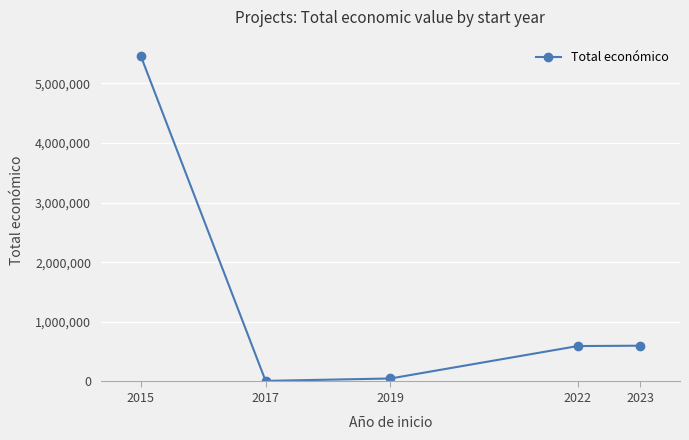

Does the chart display data point markers on the line(s)?

Yes